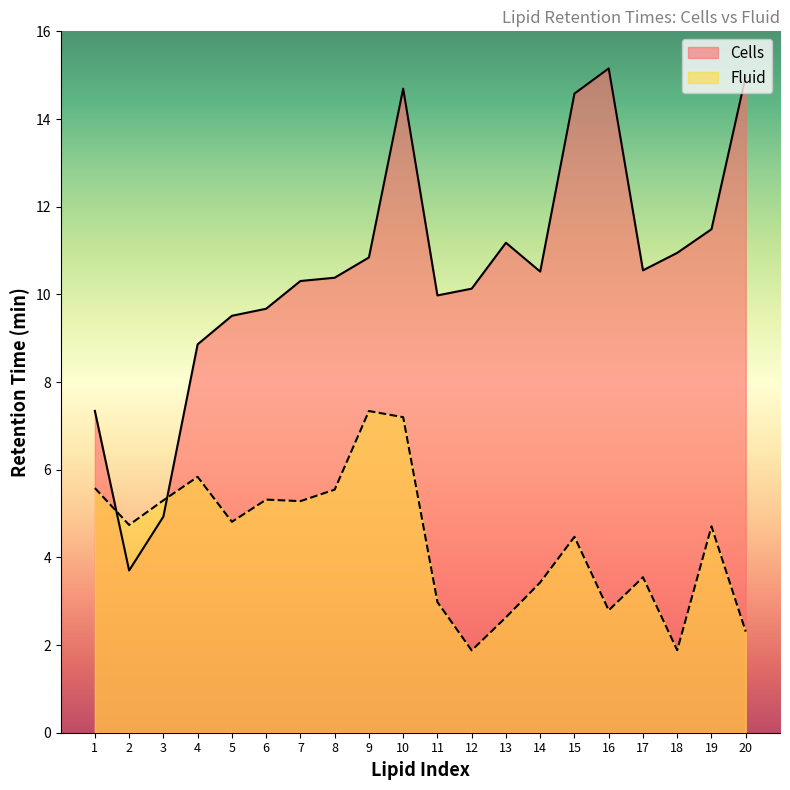

Where is the first local maximum for Fluid?

4